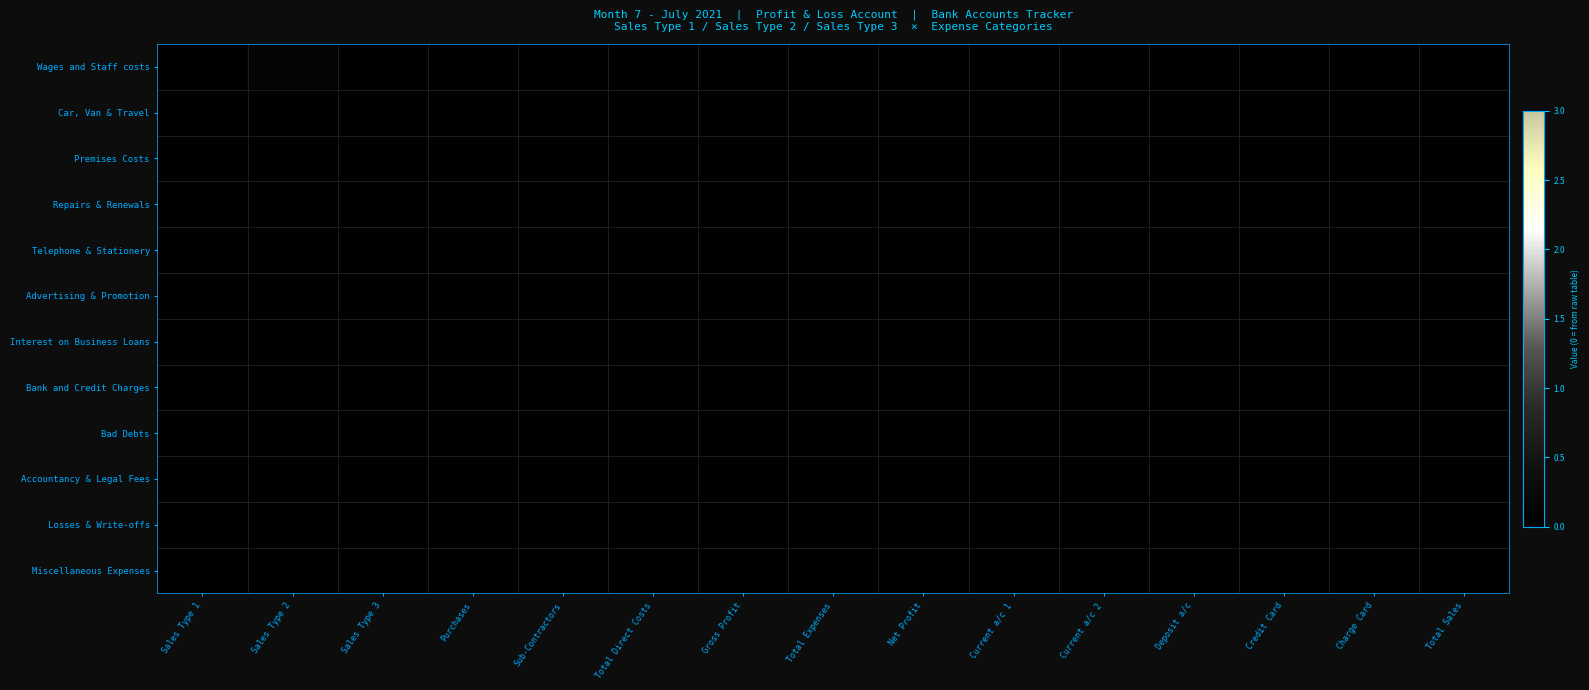

At how many categories does at least one series exceed 0?

12